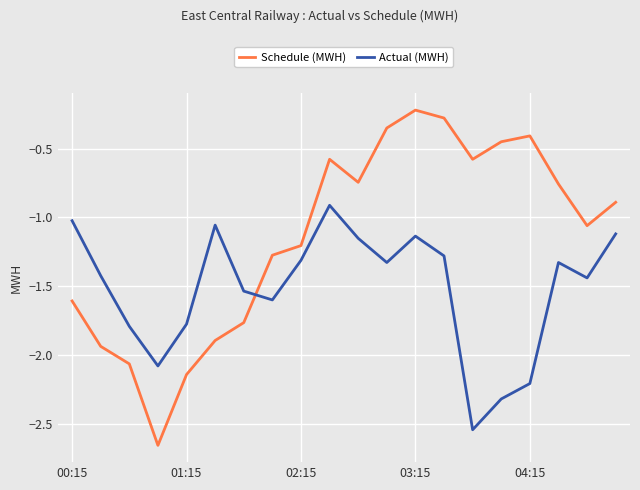

What is the difference between the maximum and minimum values in the Actual (MWH) series?

1.6